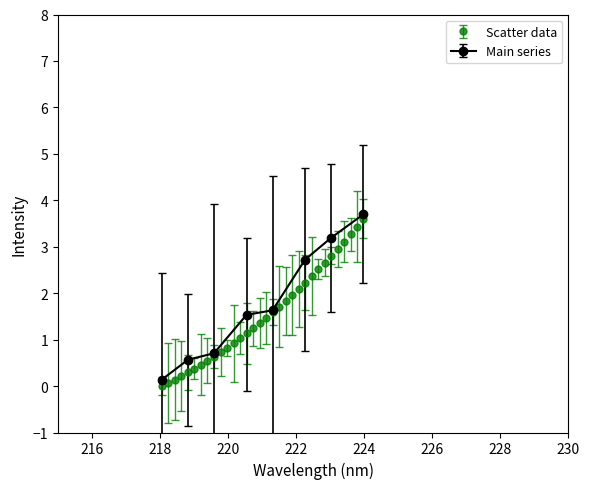

Where does the data first go above 1?

220.3533